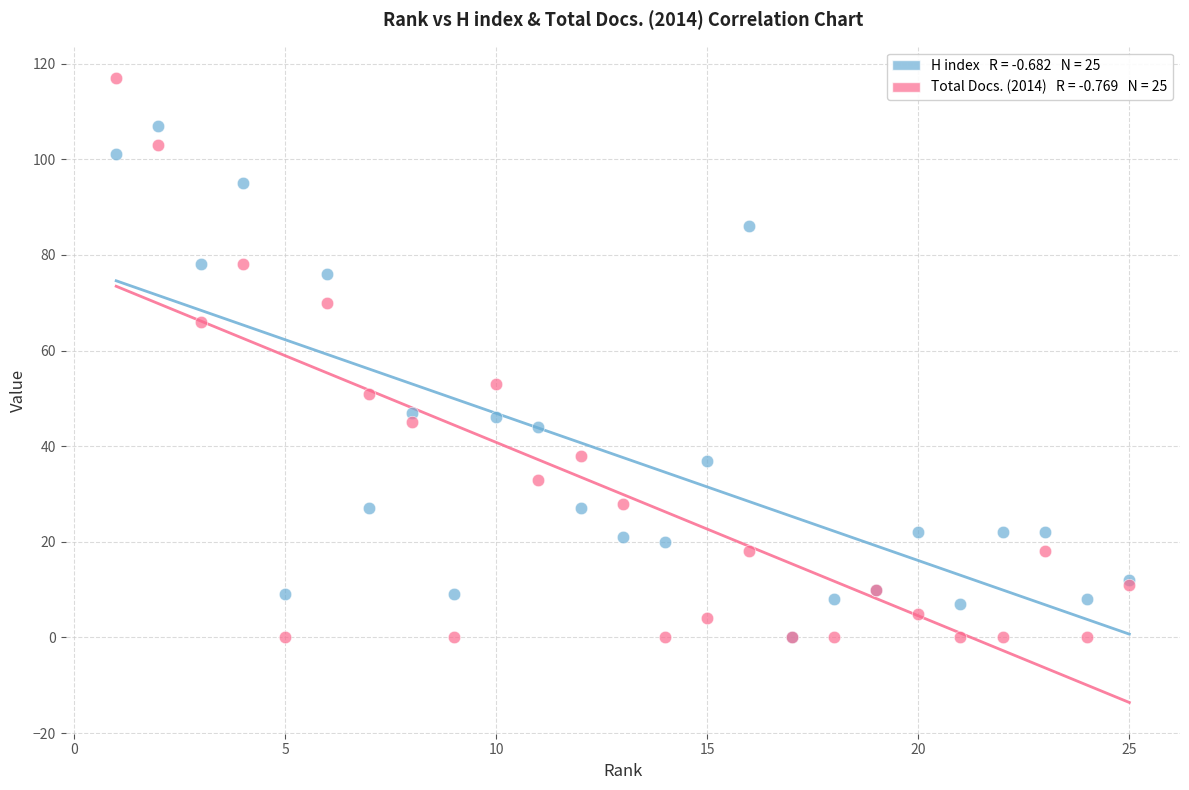

Across all series, what Y value is closest to 58?

53